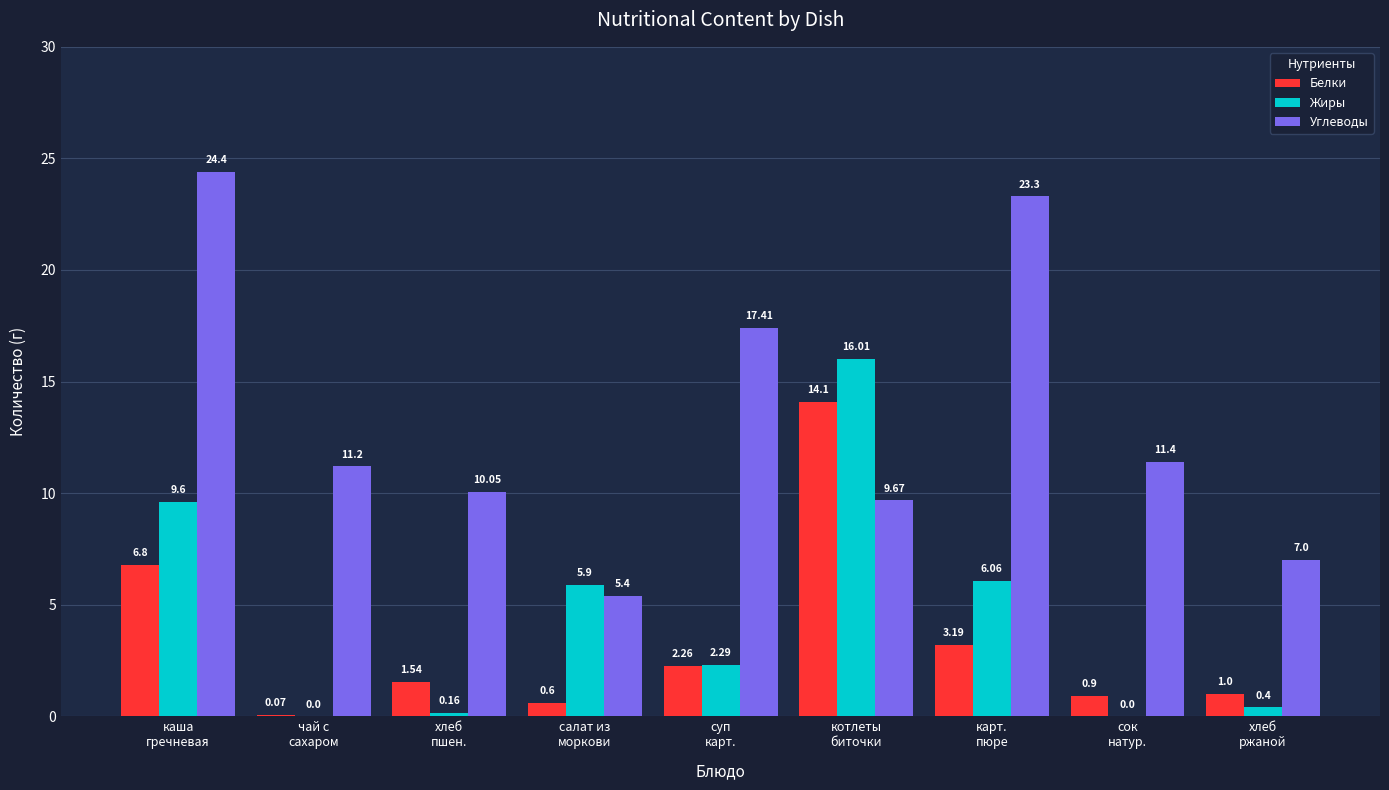

Which series has the largest range (max minus min)?

Углеводы